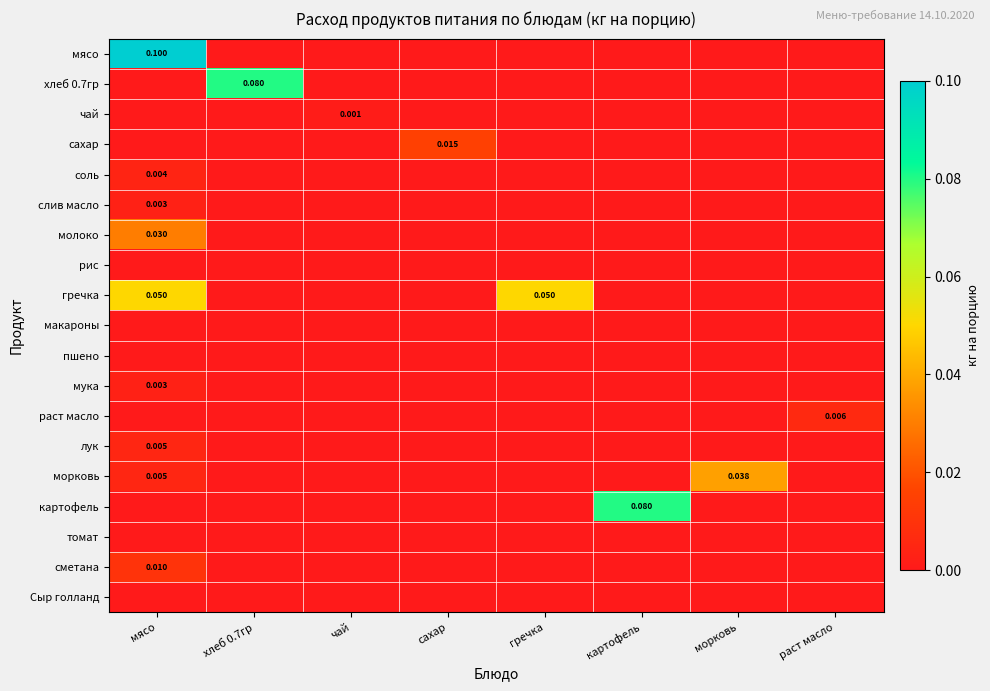

Between хлеб 0.7гр and чай, which series saw the biggest shift?

хлеб 0.7гр